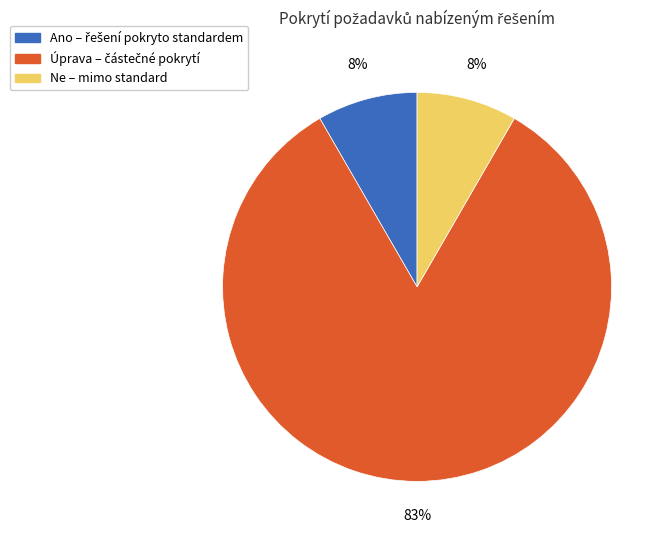

Is there a majority slice in this chart?

Yes